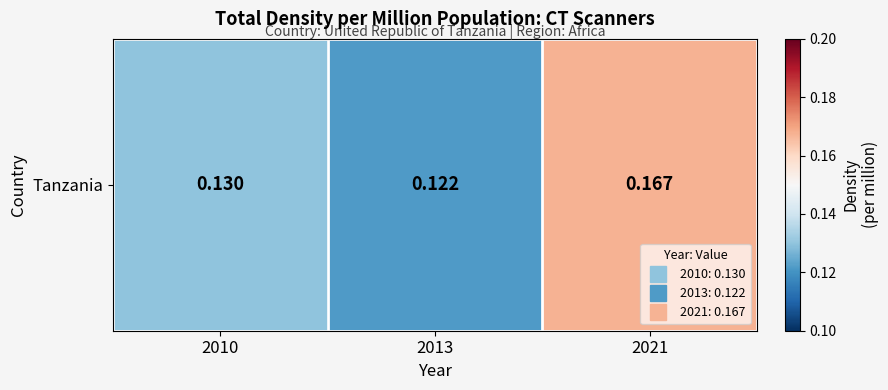

True or false: the data shows 0.0 at 2013.

False